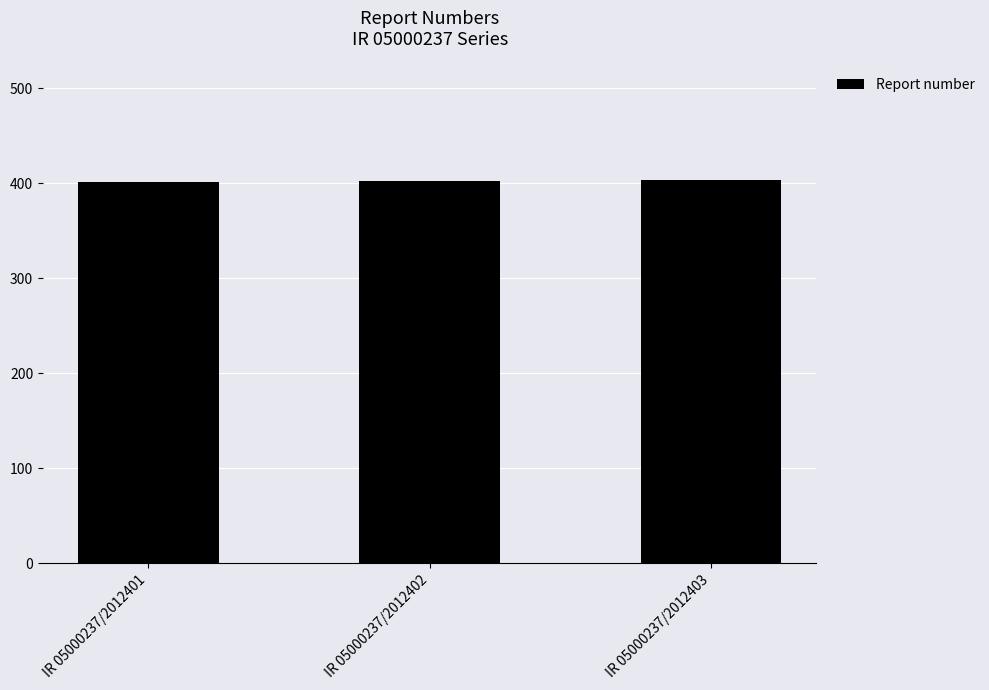

Is it true that the value at IR 05000237/2012403 is 200?

False